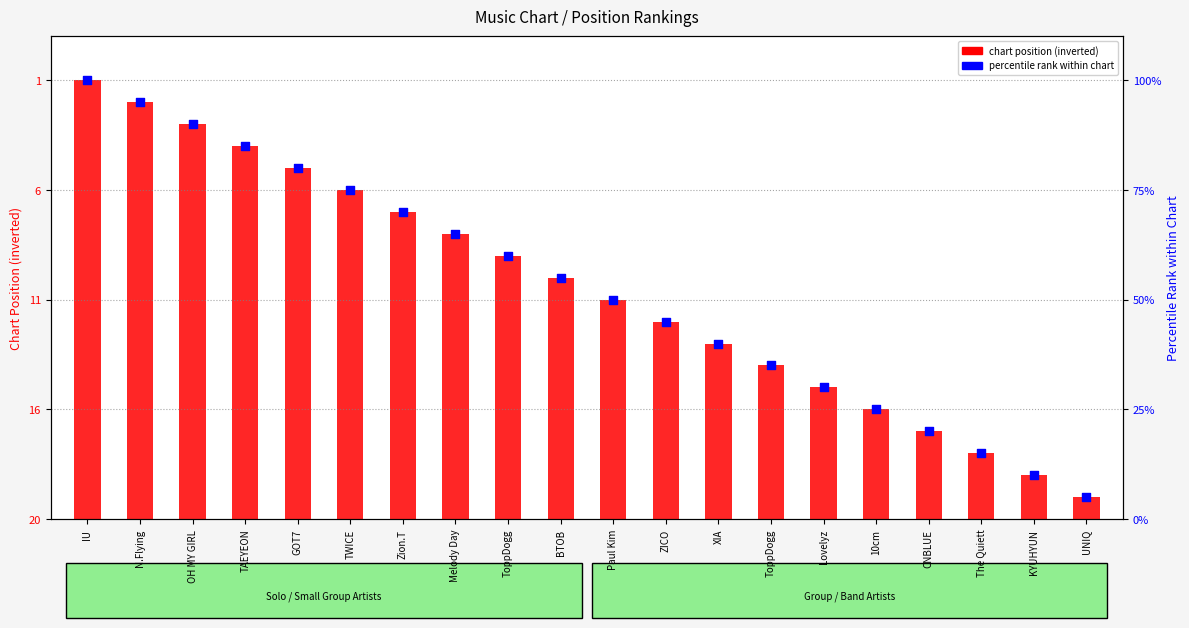

Which series has the largest total across all categories?

percentile rank within chart